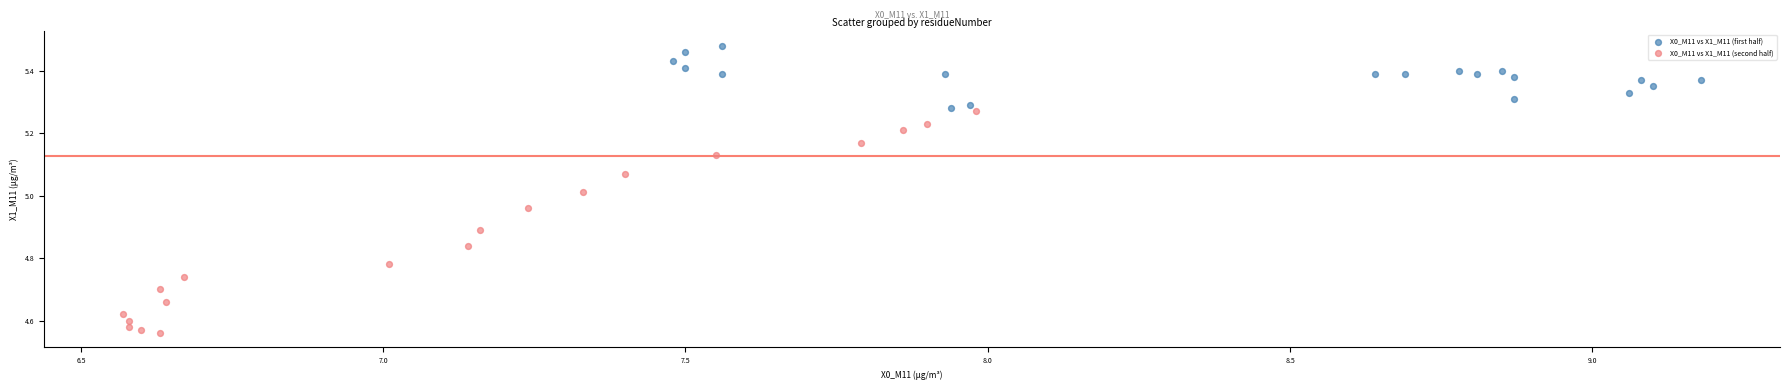

Which series contains the lowest Y value?

X0_M11 vs X1_M11 (second half)